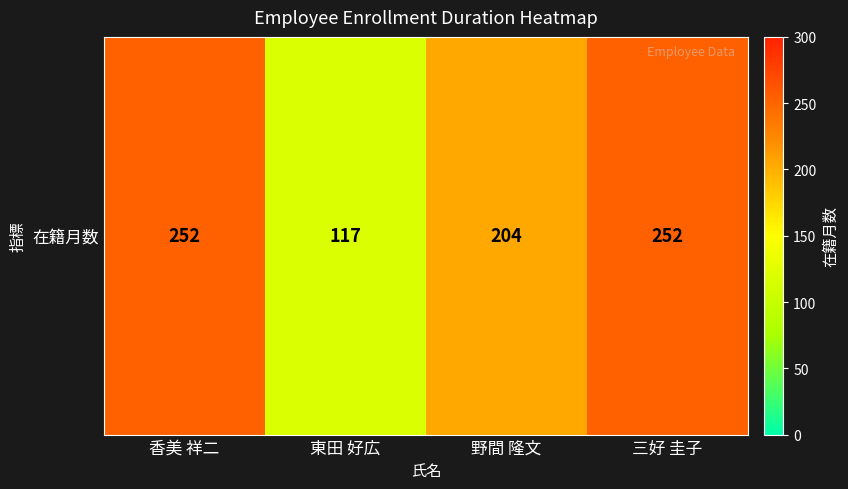

How many categories are shown in the chart?

4